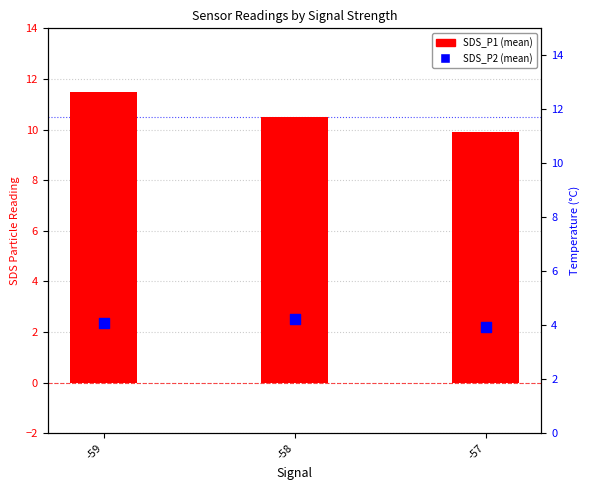

At which category is the sum across all series the highest?

-59